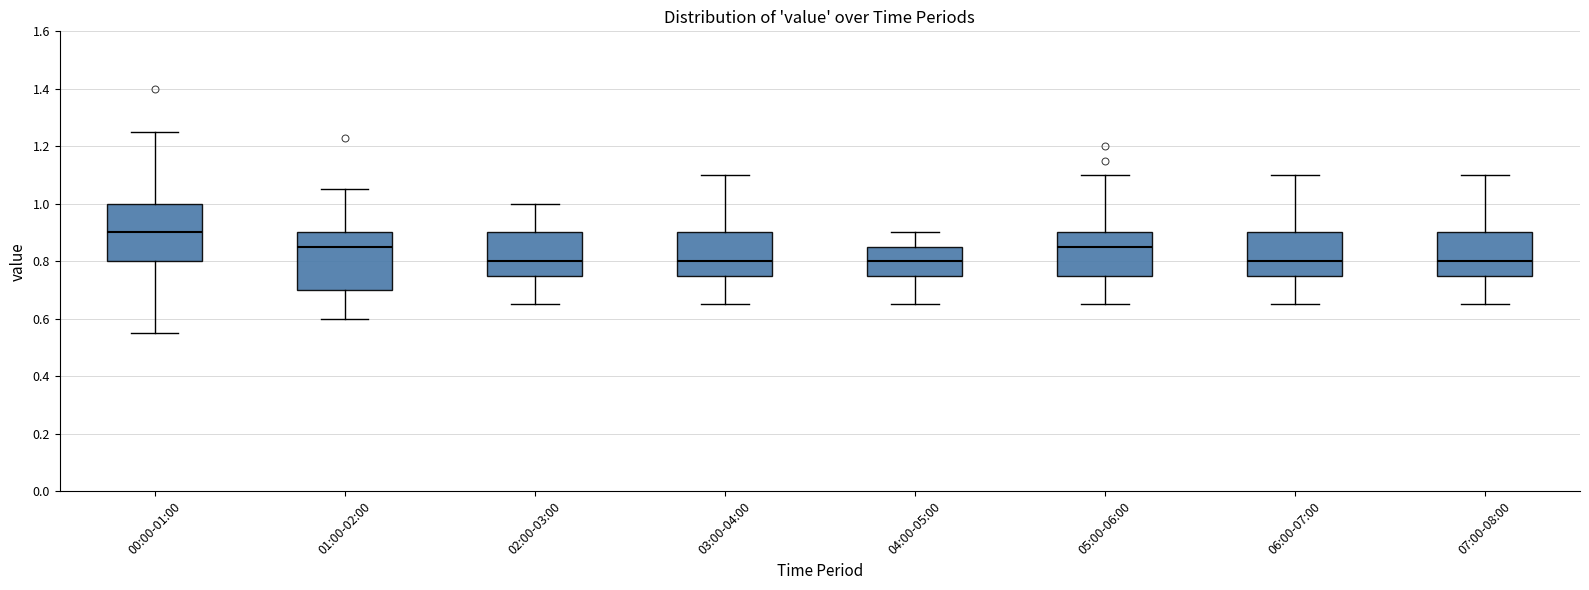

Where is the lower edge of the box for 06:00-07:00 on the y-axis? The values are not printed on the chart, so give them approximately, as read against the axis.

0.76